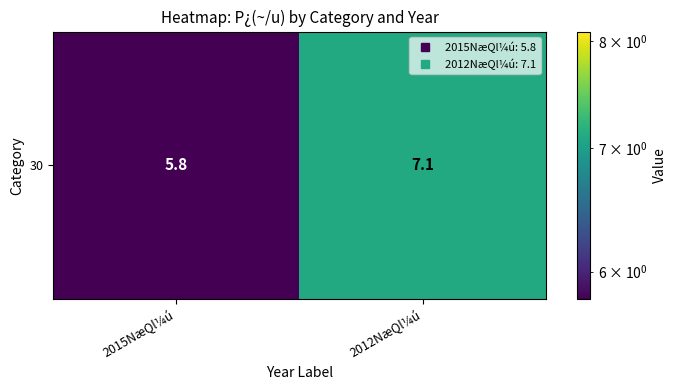

What is the average value?

6.4